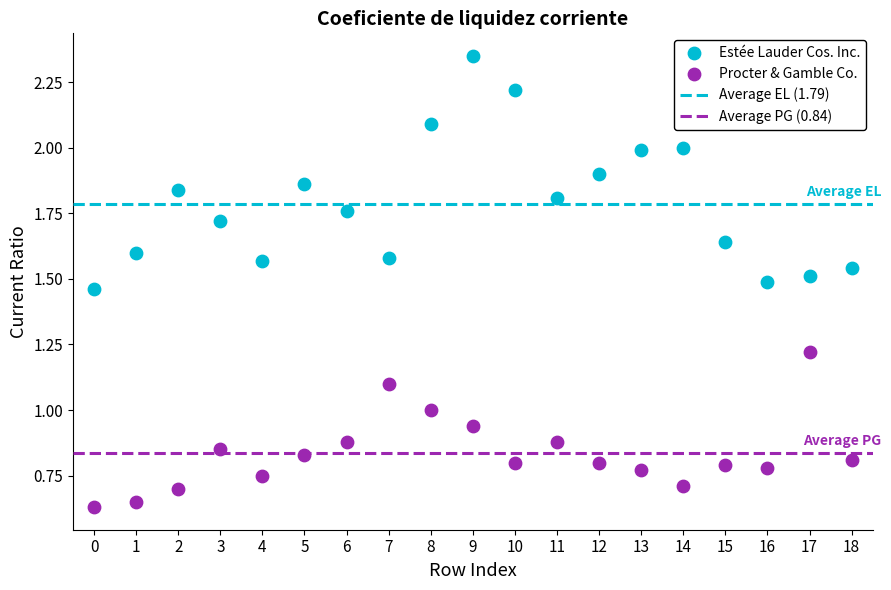

Which series contains the highest Y value?

Estée Lauder Cos. Inc.